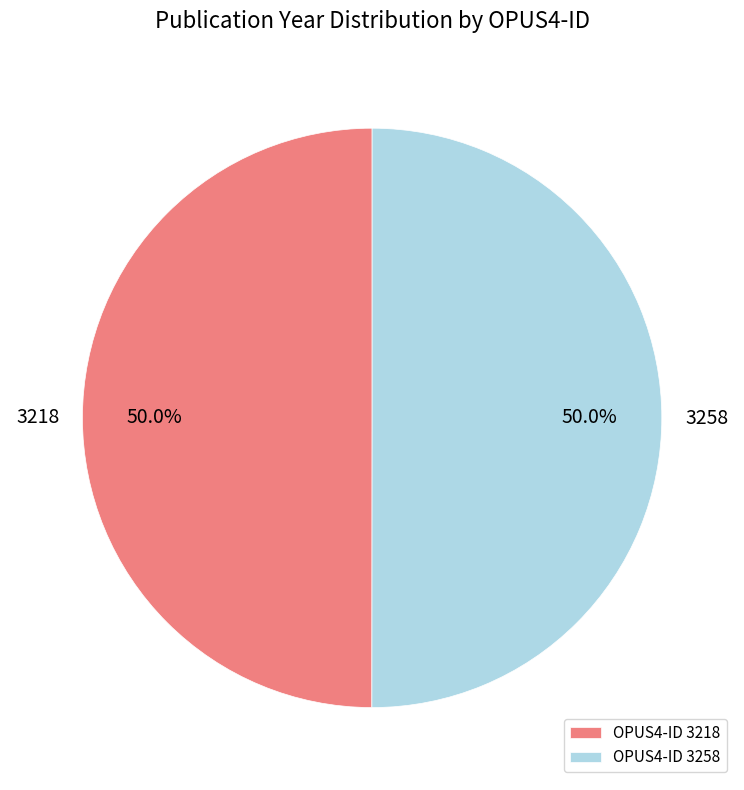

What is the ratio of the value at 3258 to the value at 3218?

1.0